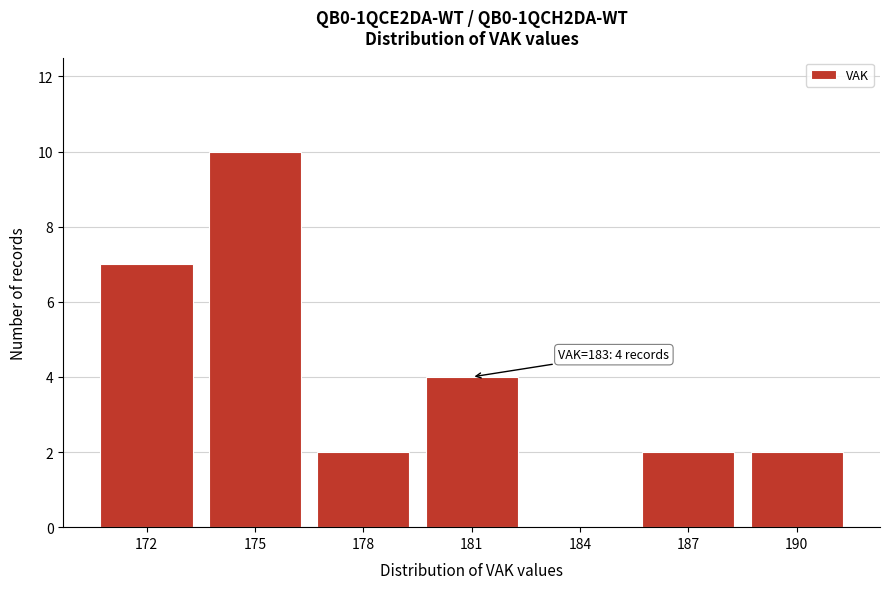

Reading right to left, list all the values displayed in this chart.

190=2	187=2	184=0	181=4	178=2	175=10	172=7